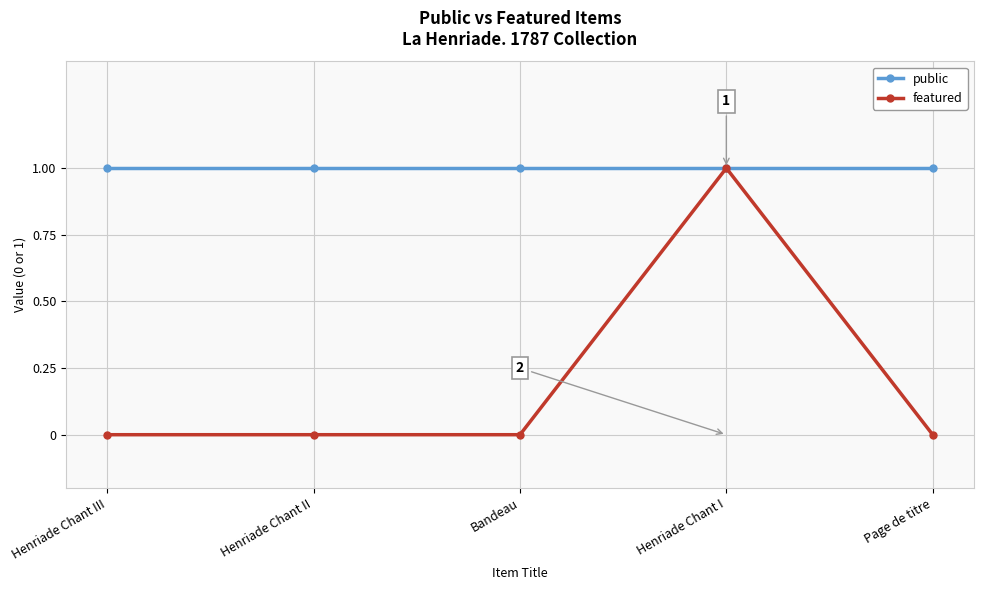

How many categories are shown in the chart?

5